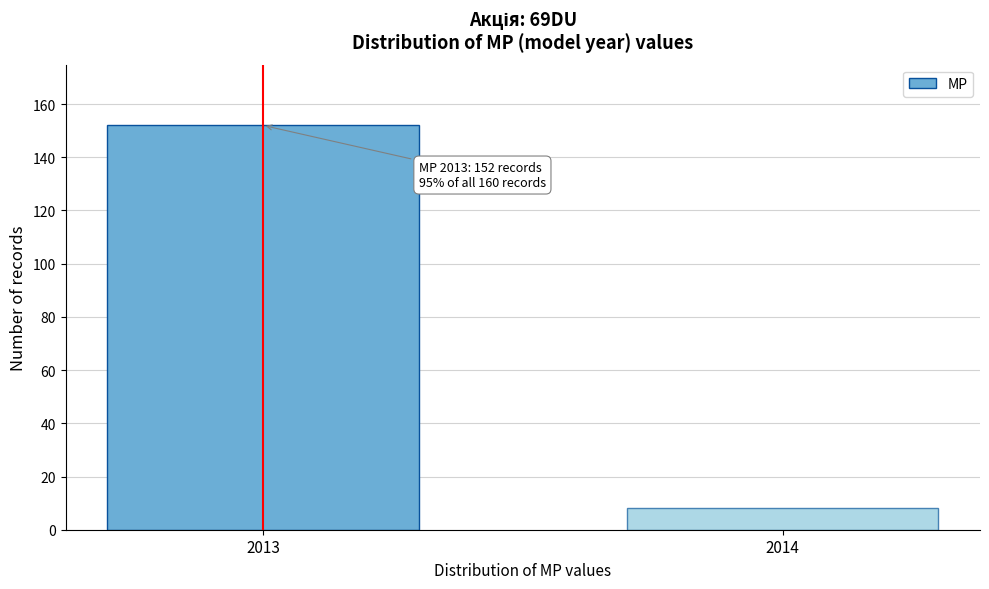

Reading left to right, extract all data points from this chart.

2013=152	2014=8